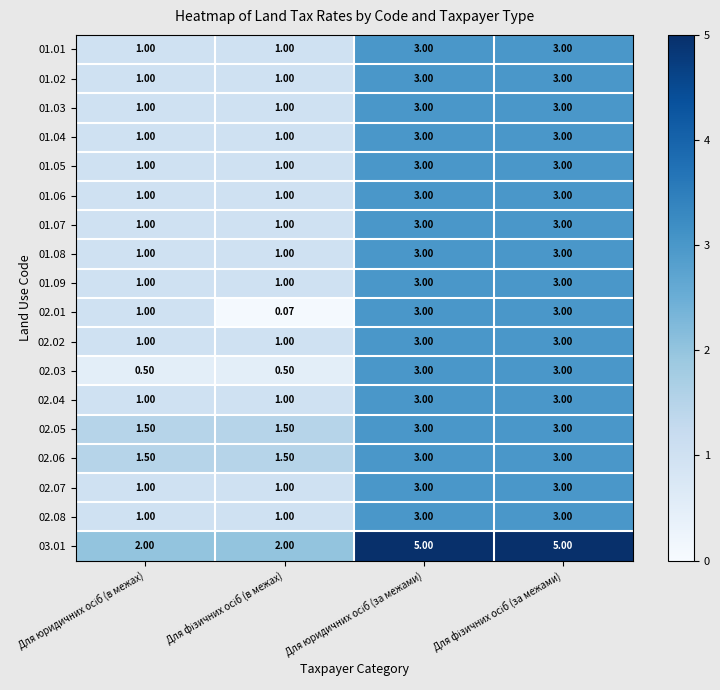

How many categories are shown in the chart?

4